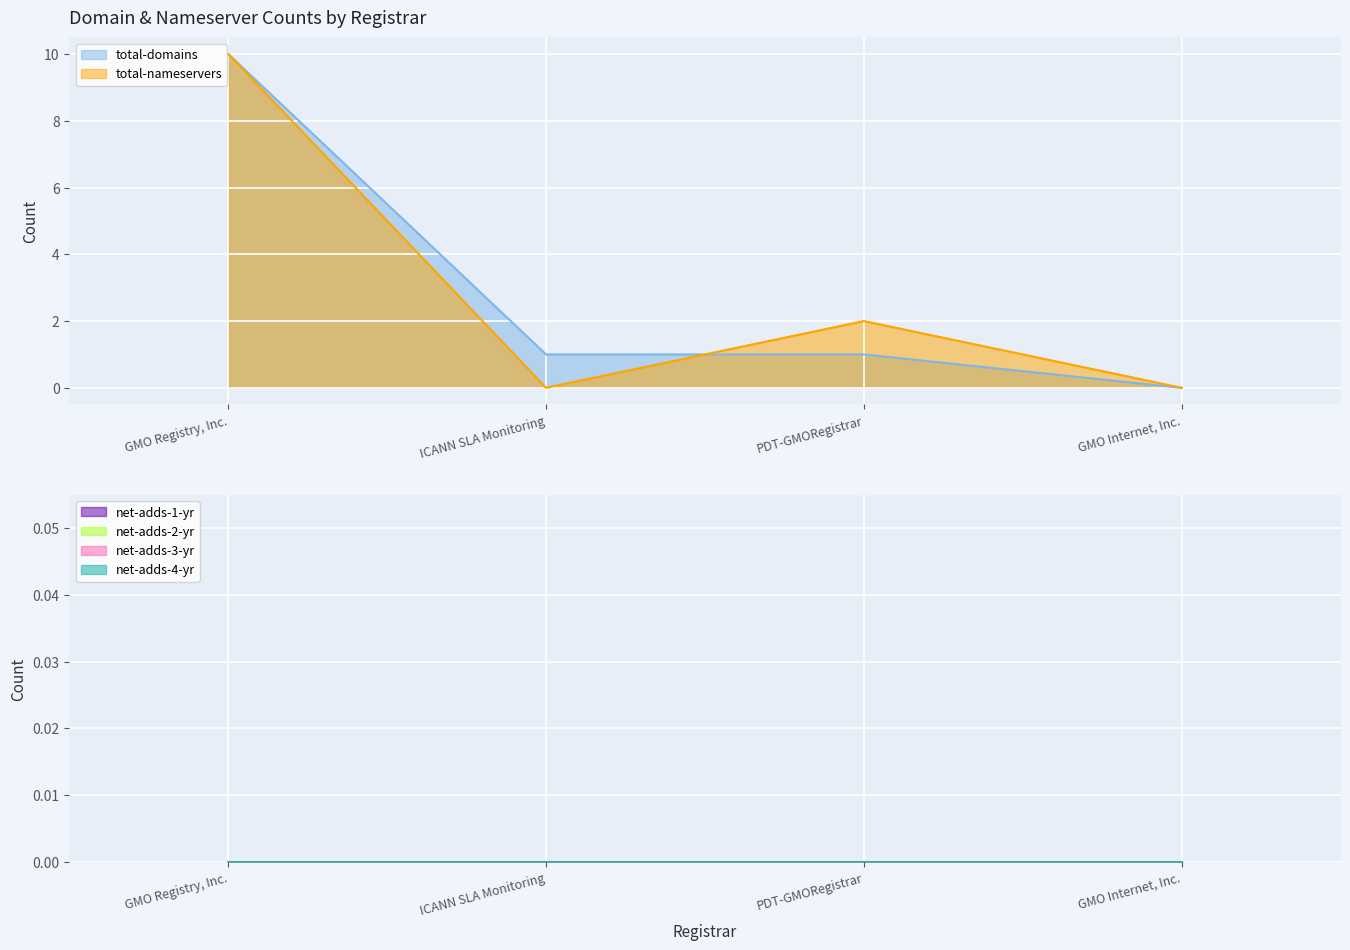

Reading right to left, list all the values displayed in this chart.

total-domains: 0	1	1	10
total-nameservers: 0	2	0	10
net-adds-1-yr: 0	0	0	0
net-adds-2-yr: 0	0	0	0
net-adds-3-yr: 0	0	0	0
net-adds-4-yr: 0	0	0	0